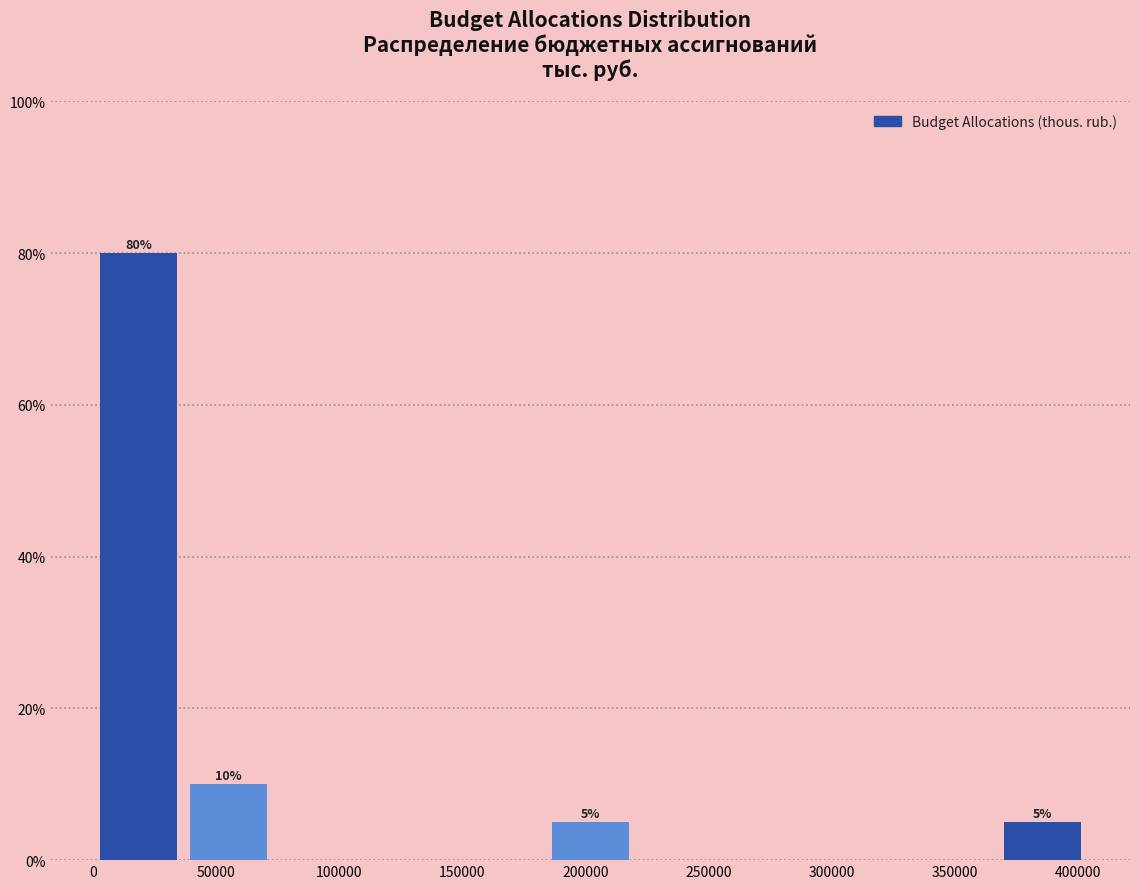

Over which range of the x-axis is the bar tallest?

0 to 35000